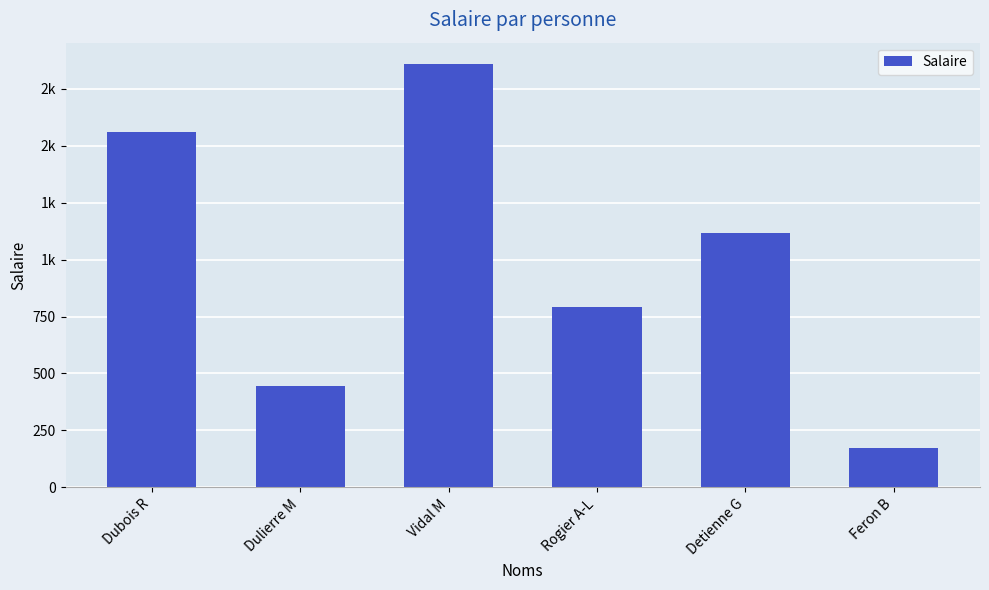

What is the label of the 2nd bar from the right?

Detienne G